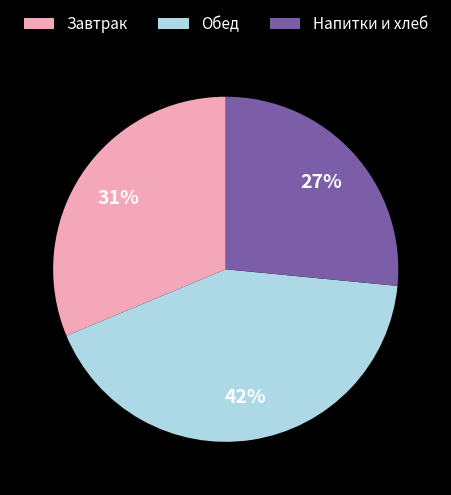

Which slice is the smallest?

Напитки и хлеб